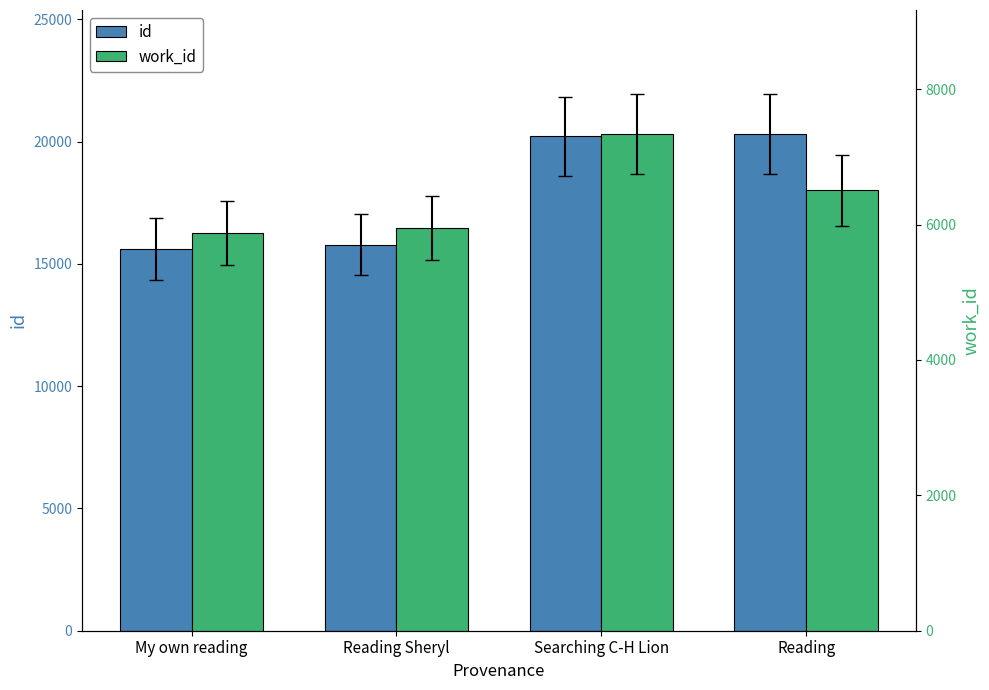

Rank the series by their maximum value, from lowest to highest.

work_id, id